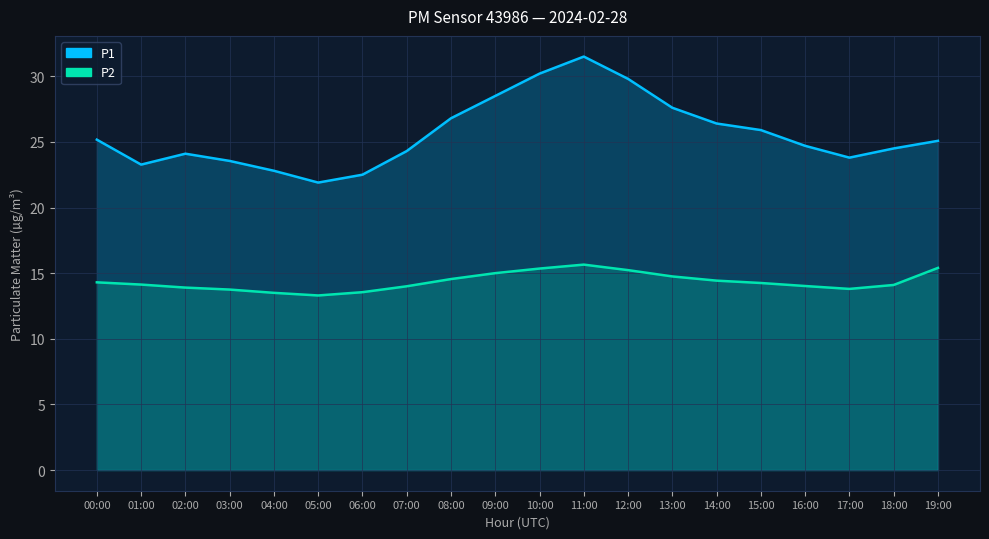

List the series in order of their overall mean, highest first.

P1, P2